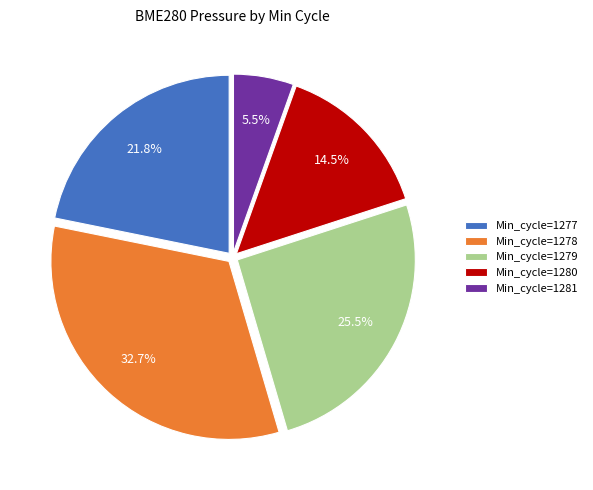

What percentage is NOT represented by Min_cycle=1277?

78.2%